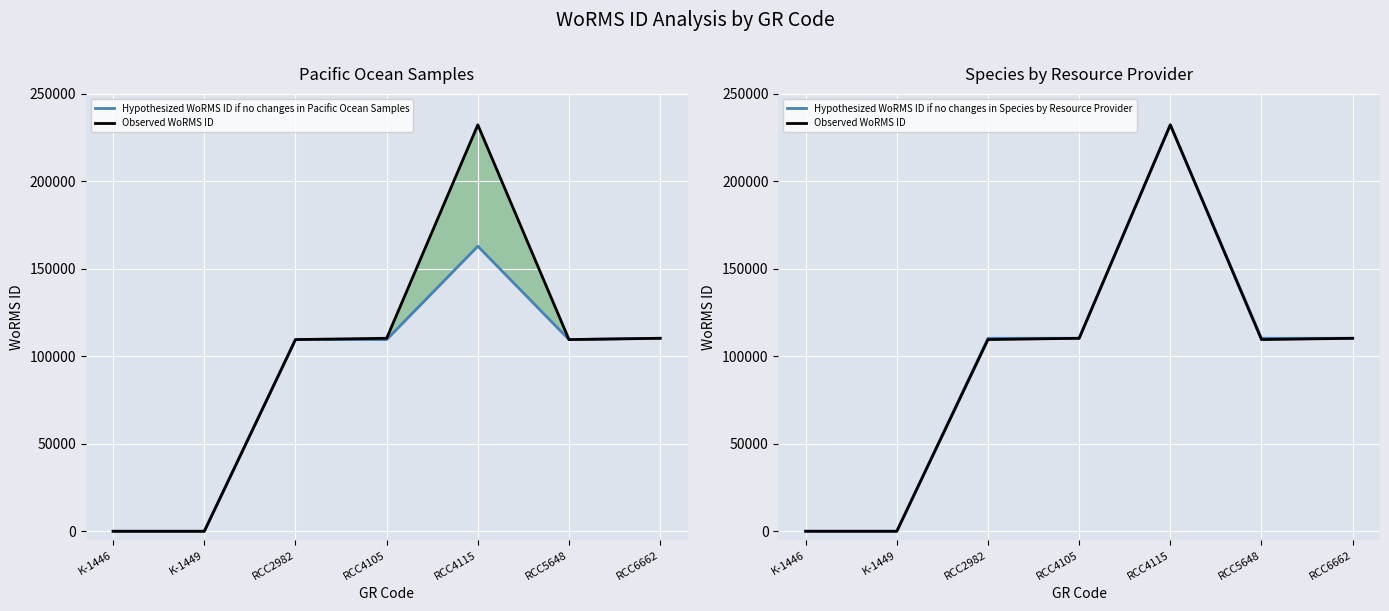

Reading left to right, list all the values displayed in this chart.

Hypothesized WoRMS ID if no changes in Pacific Ocean Samples: K-1446=0	K-1449=0	RCC2982=109566	RCC4105=109566	RCC4115=162931	RCC5648=109566	RCC6662=110304
Observed WoRMS ID: K-1446=0	K-1449=0	RCC2982=109566	RCC4105=110304	RCC4115=232304	RCC5648=109566	RCC6662=110304
Hypothesized WoRMS ID if no changes in Species by Resource Provider: K-1446=0	K-1449=0	RCC2982=110304	RCC4105=110304	RCC4115=232304	RCC5648=110304	RCC6662=110304